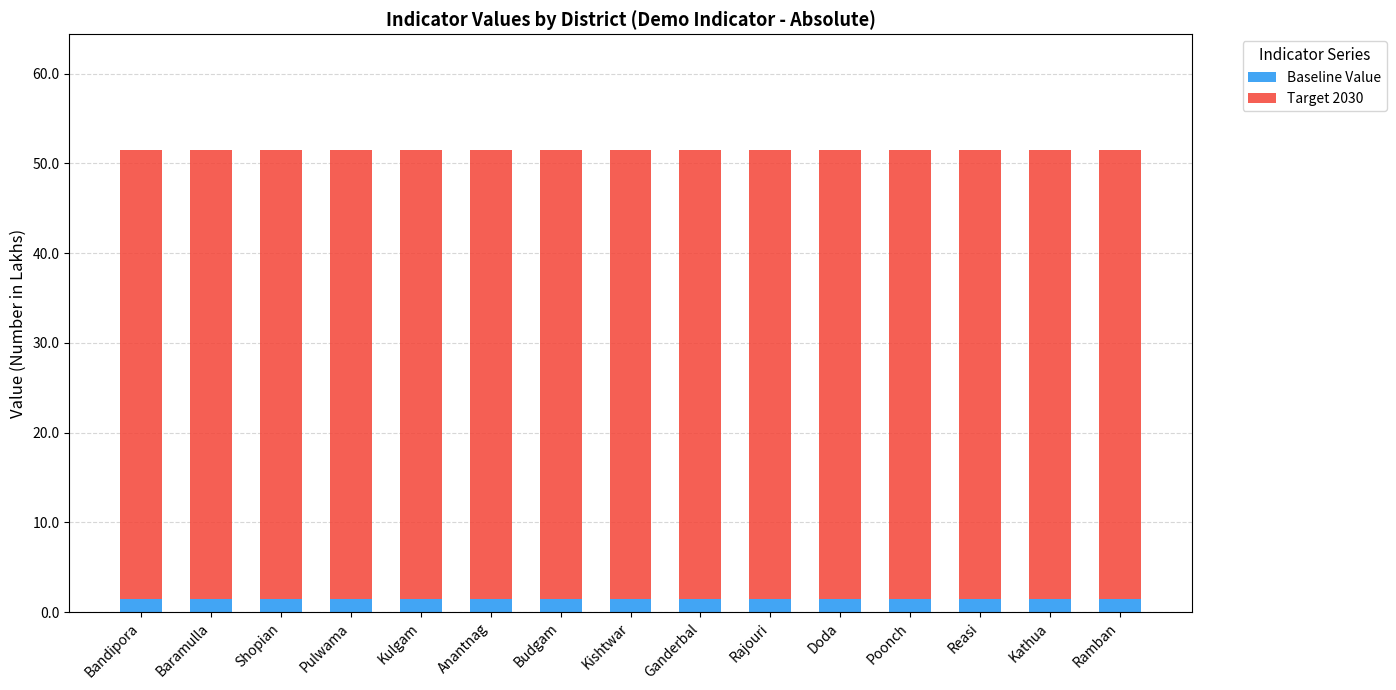

What is the sum of the Baseline Value values at Shopian and Poonch?

3.0